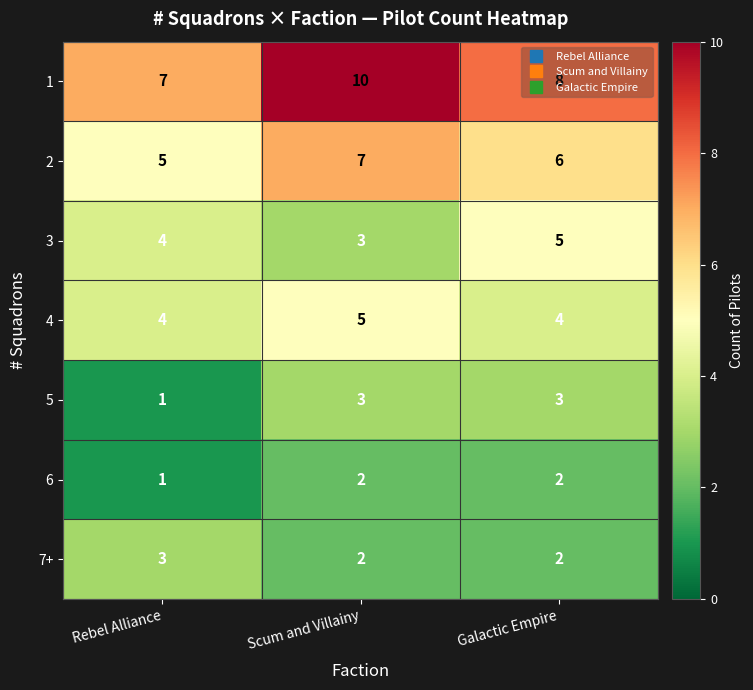

At which label does 1 reach its minimum?

Rebel Alliance